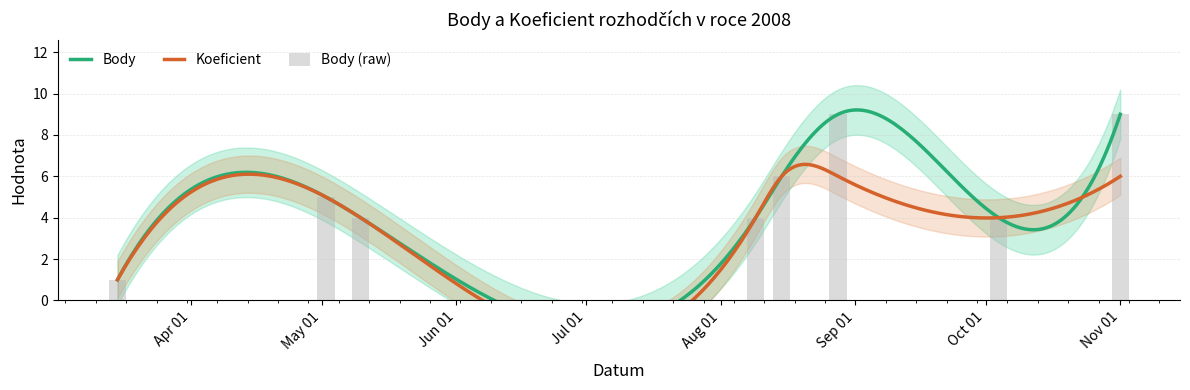

Which has a higher value, 2008-05-02 or 2008-08-09?

2008-05-02